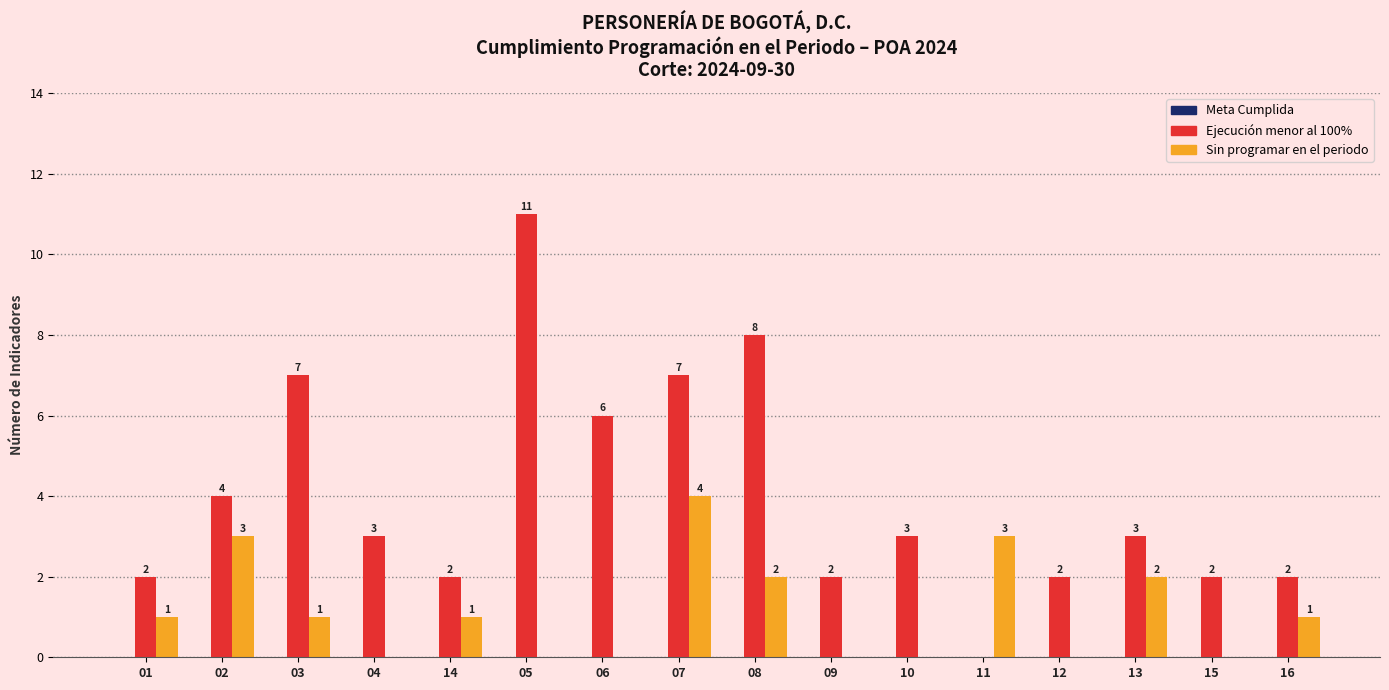

Which series has the largest total across all categories?

Ejecución menor al 100%